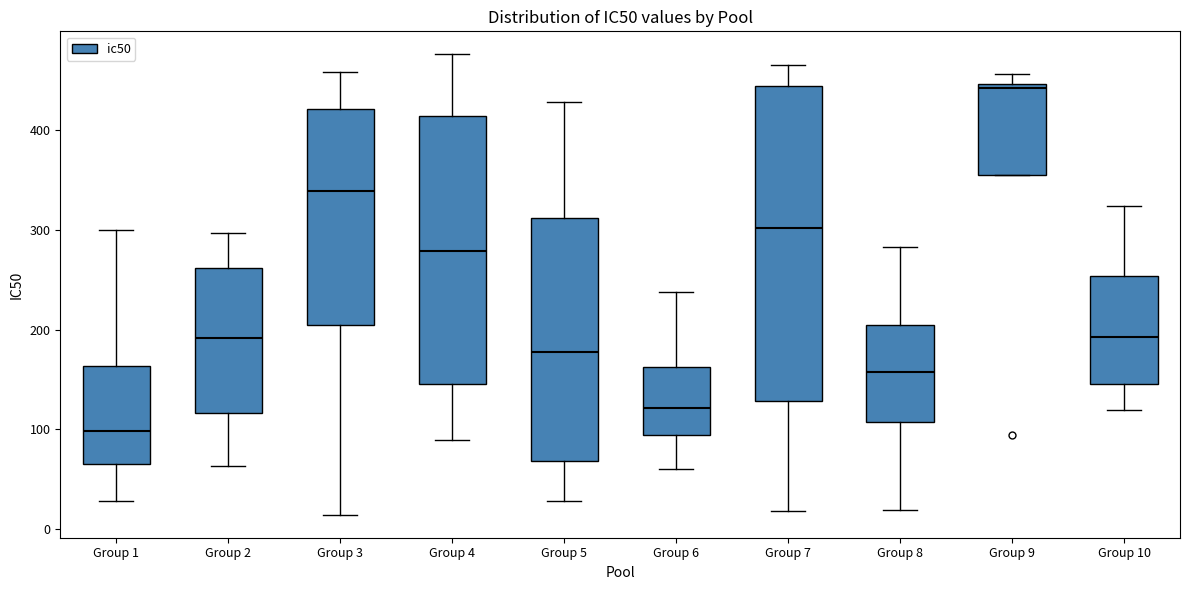

Which box is the tallest, from its lower edge to its upper edge?

Group 7